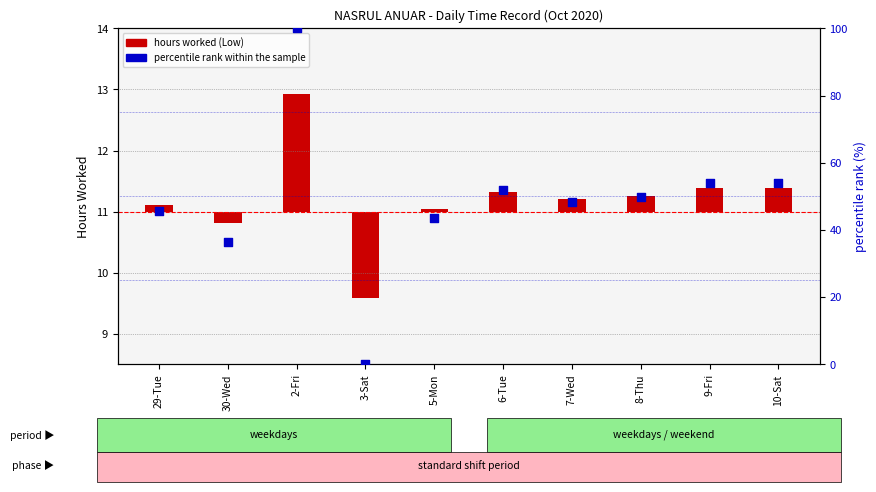

Which series contains the highest Y value?

percentile rank within the sample